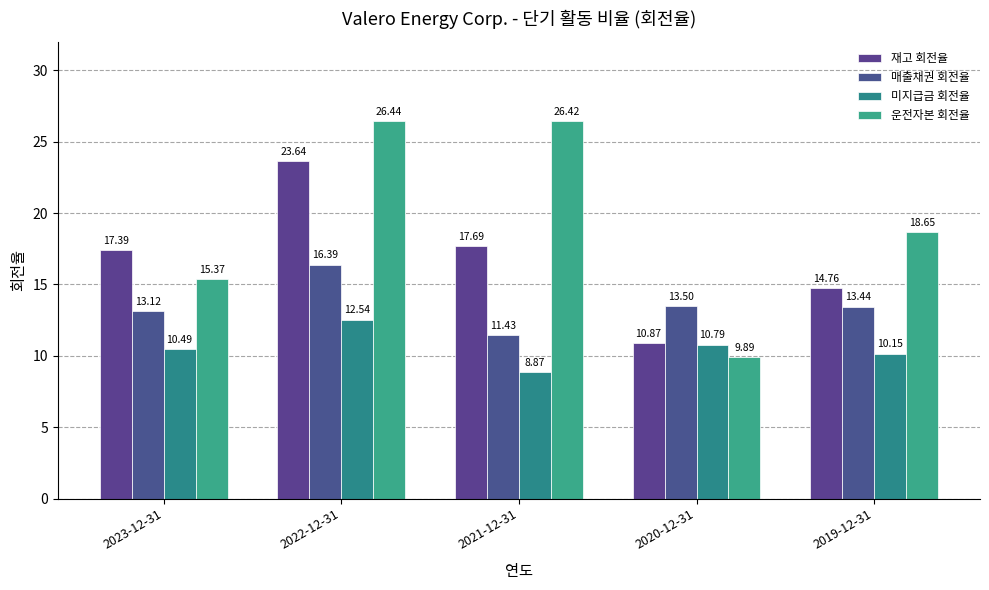

List the series in order of their overall mean, lowest first.

미지급금 회전율, 매출채권 회전율, 재고 회전율, 운전자본 회전율